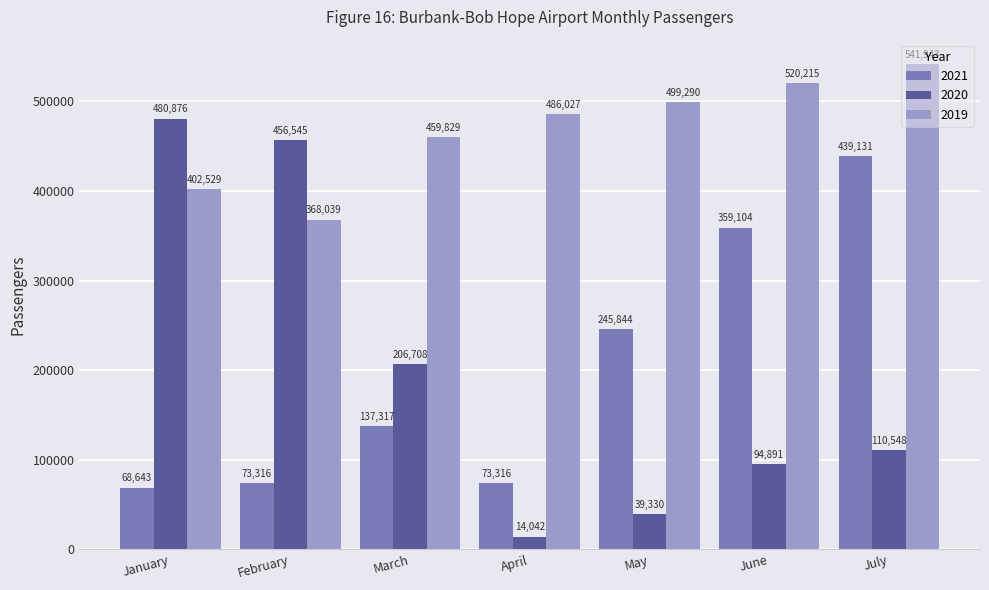

Between March and July, which series saw the biggest shift?

2021